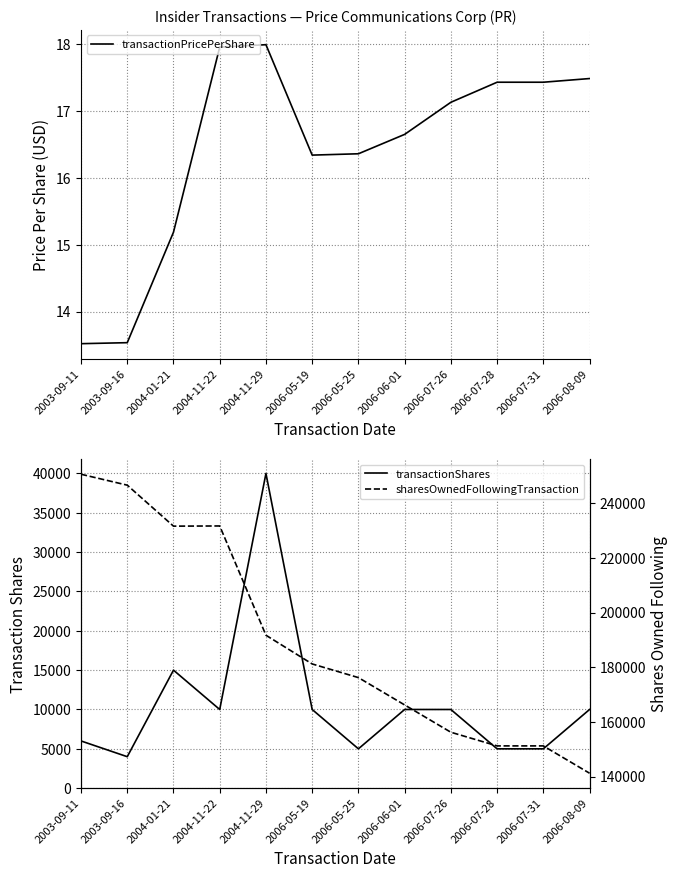

What position from the right is 2006-05-19?

7